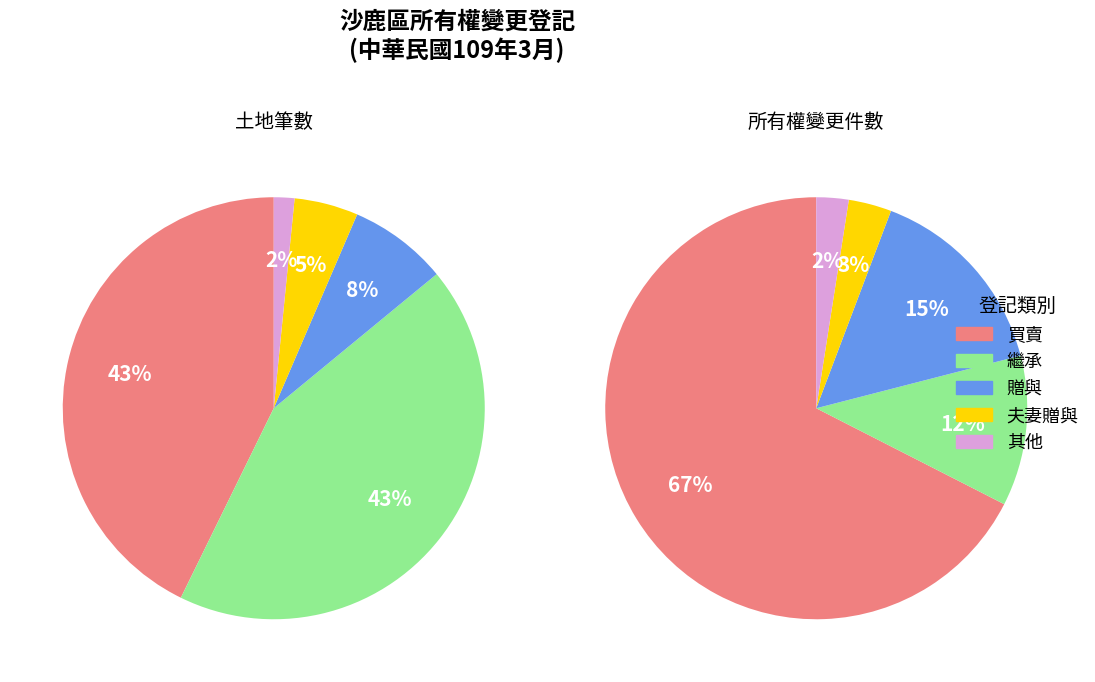

What is the ratio of the value at 繼承 to the value at 買賣?

0.2